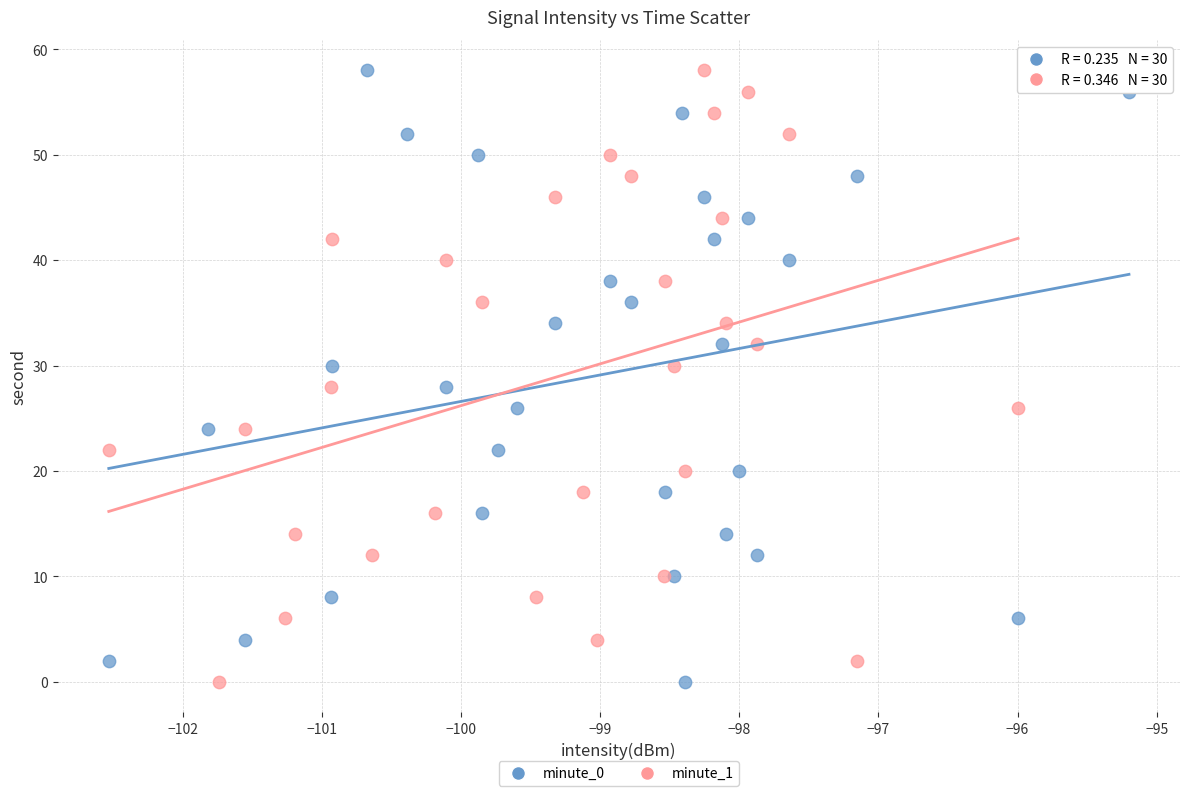

What are all the series names shown in the legend?

minute_0, minute_1